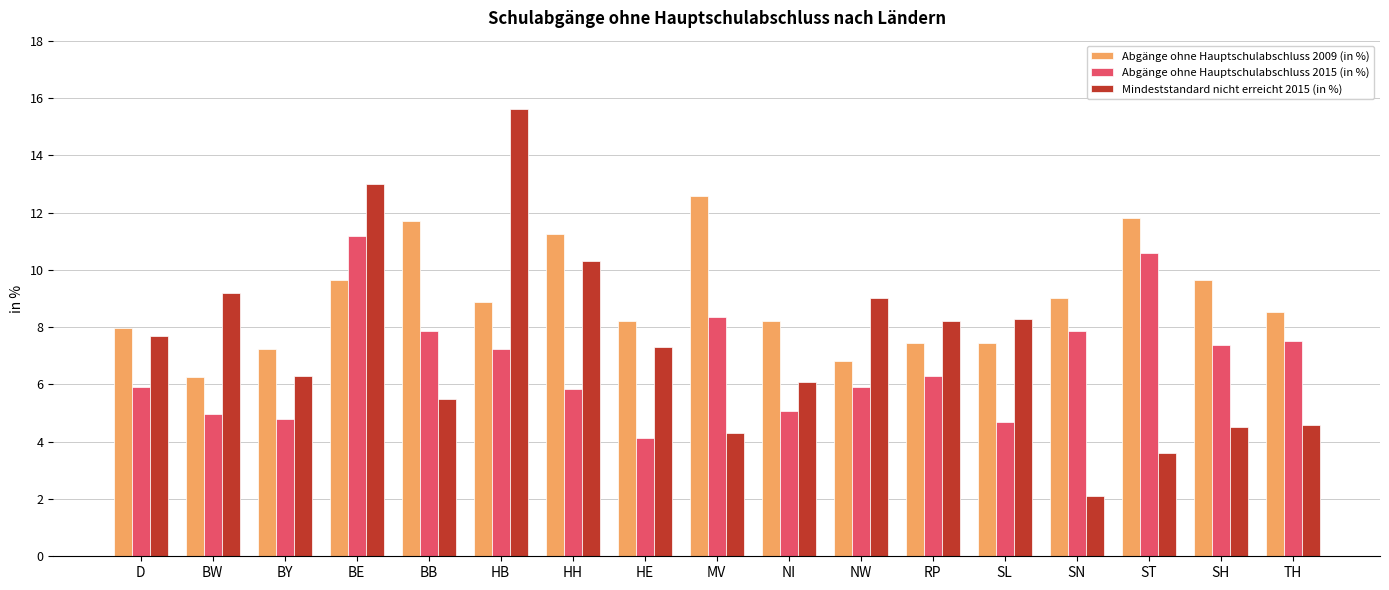

How many categories are shown in the chart?

17